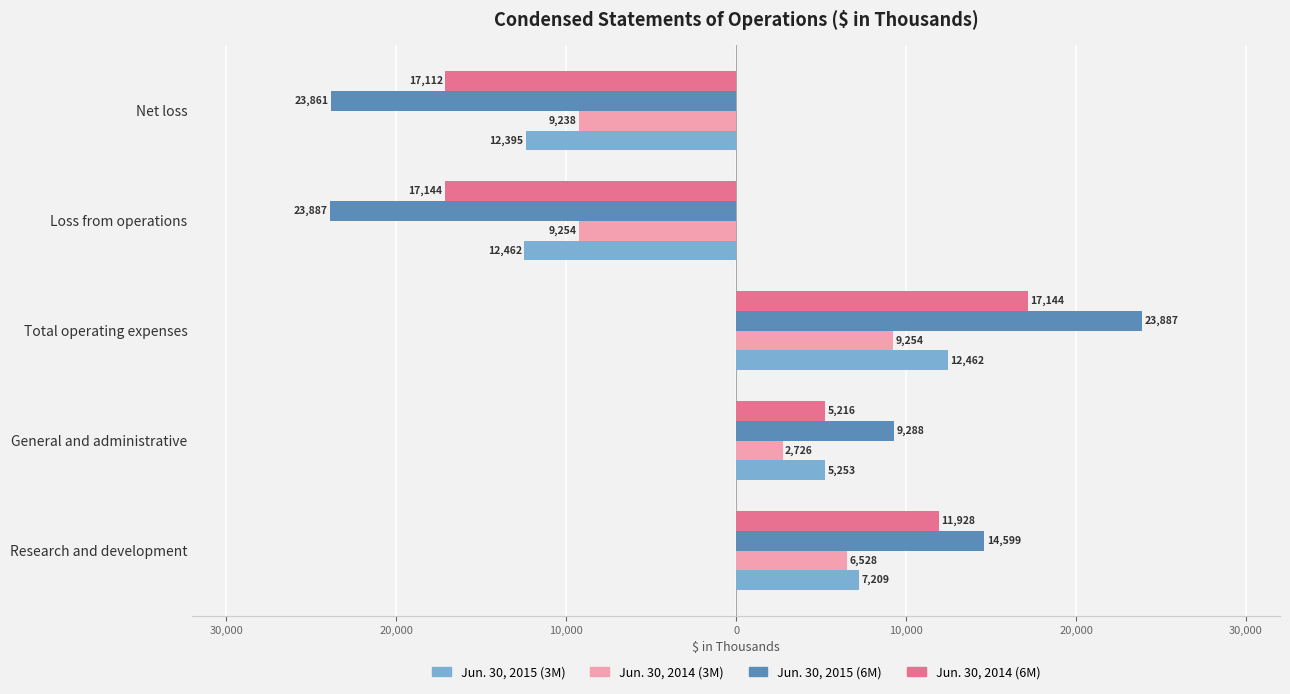

What is the value of the Jun. 30, 2014 (6M) bar at the 3rd from the left?

17144